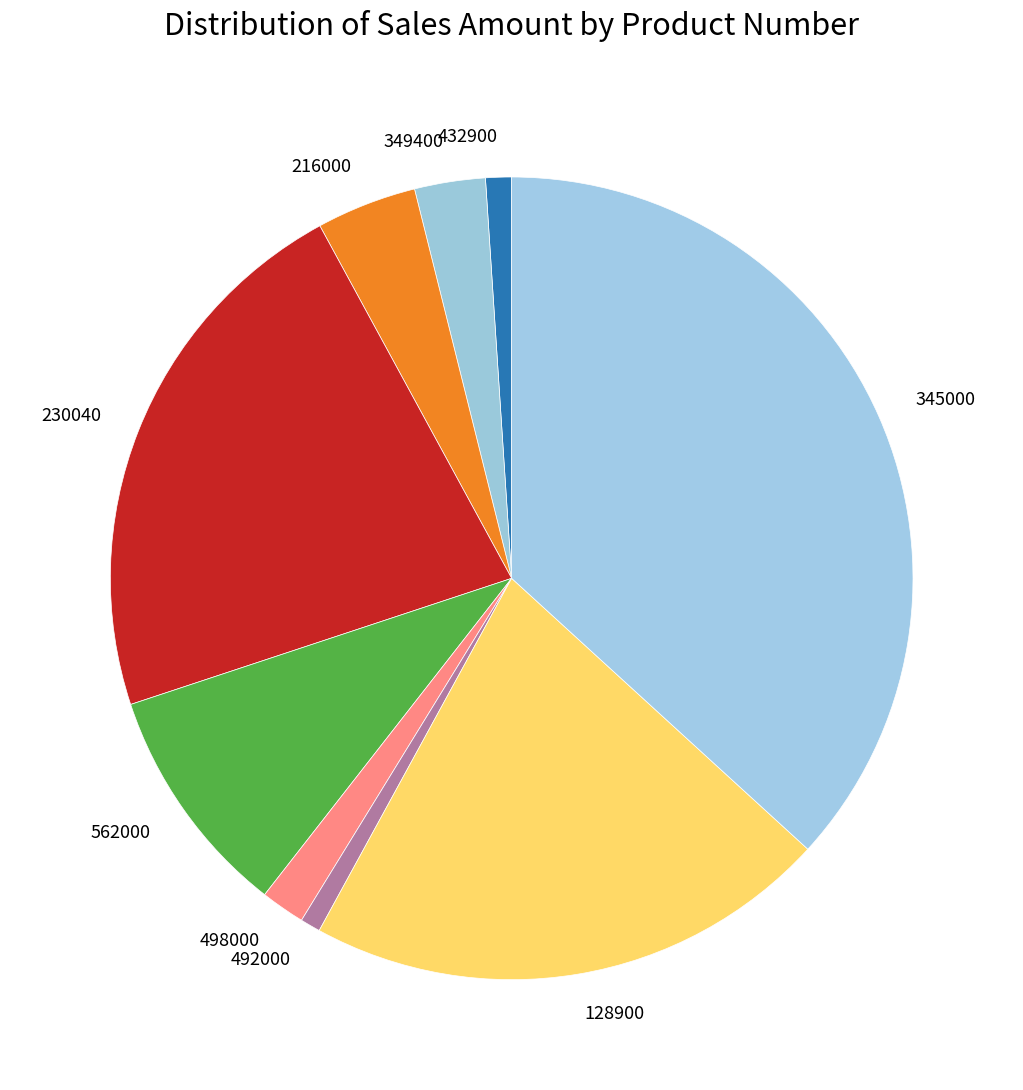

Approximately how many times larger is the value at 492000 compared to 562000?

0.1